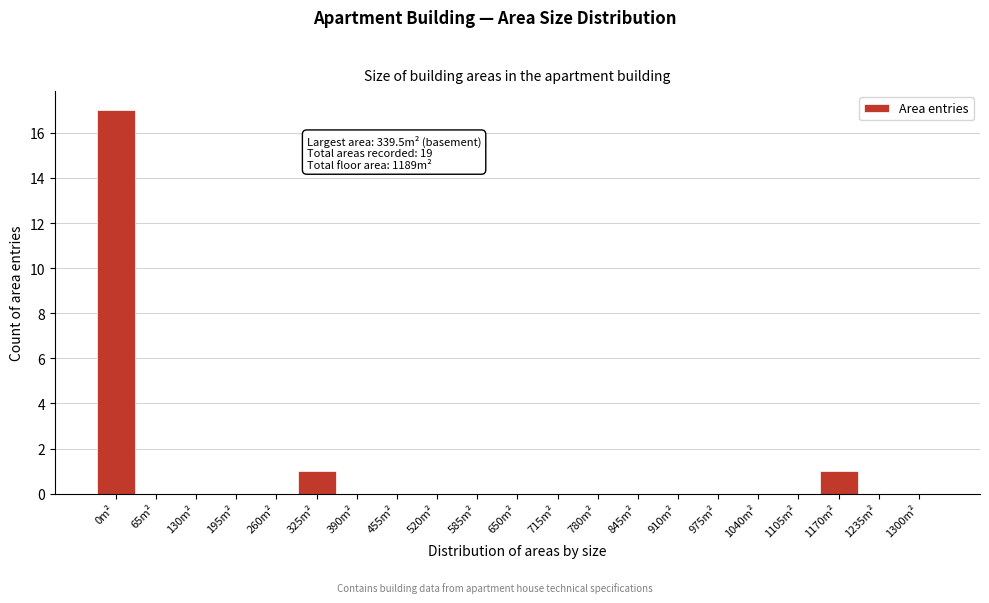

Reading left to right, extract all data points from this chart.

0m²=17	65m²=0	130m²=0	195m²=0	260m²=0	325m²=1	390m²=0	455m²=0	520m²=0	585m²=0	650m²=0	715m²=0	780m²=0	845m²=0	910m²=0	975m²=0	1040m²=0	1105m²=0	1170m²=1	1235m²=0	1300m²=0